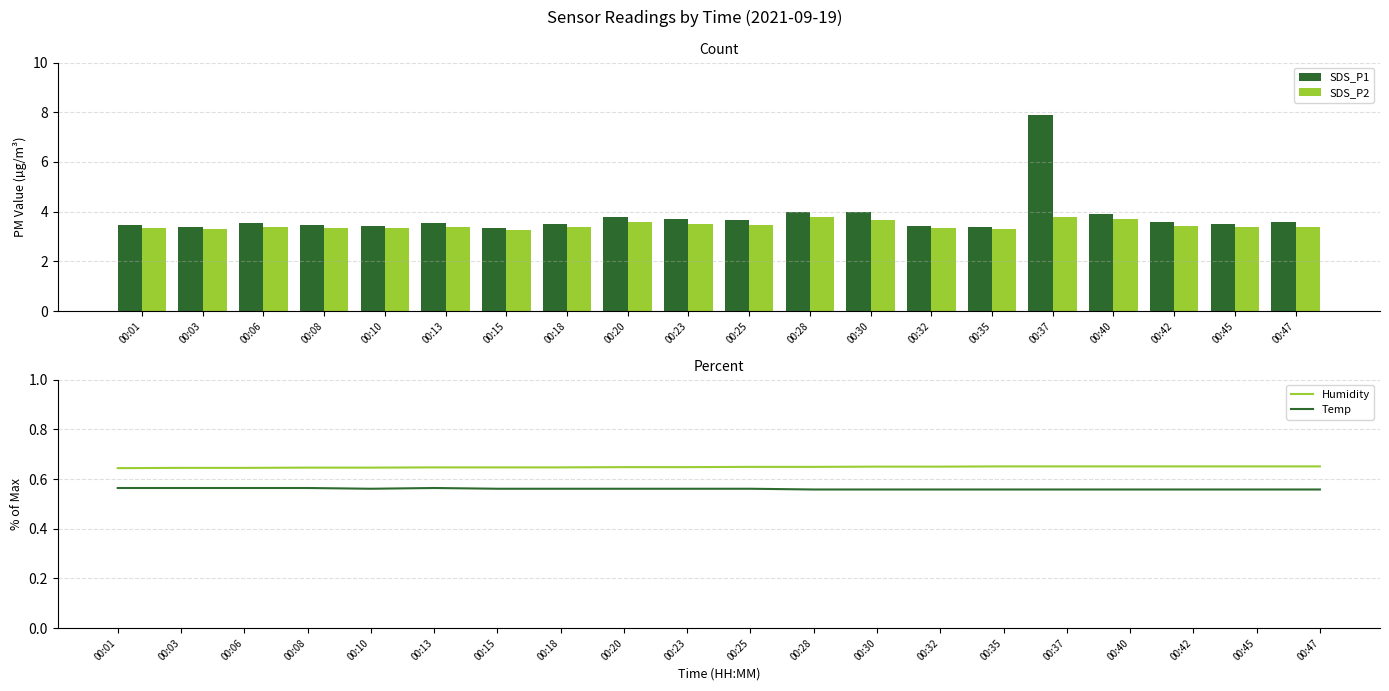

What is the total value across all series at 00:32?

8.0